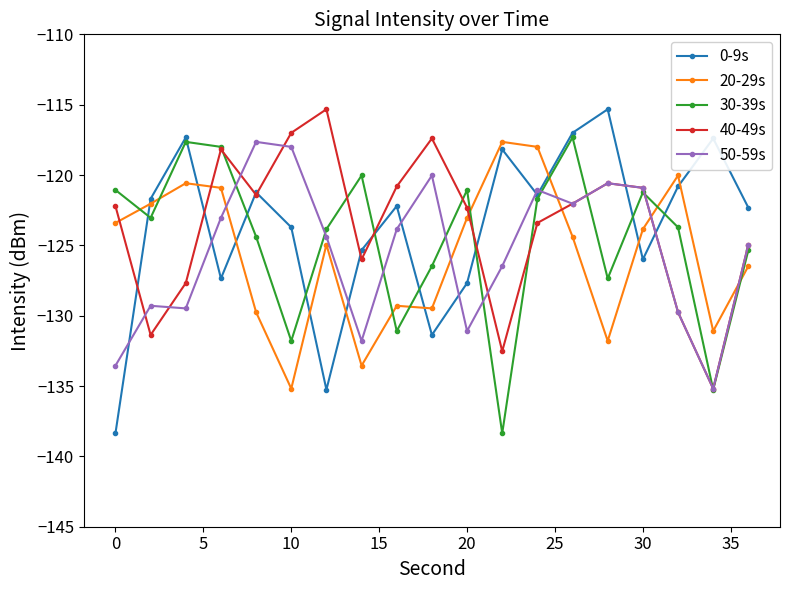

What is the highest value of the 20-29s series?

-117.6